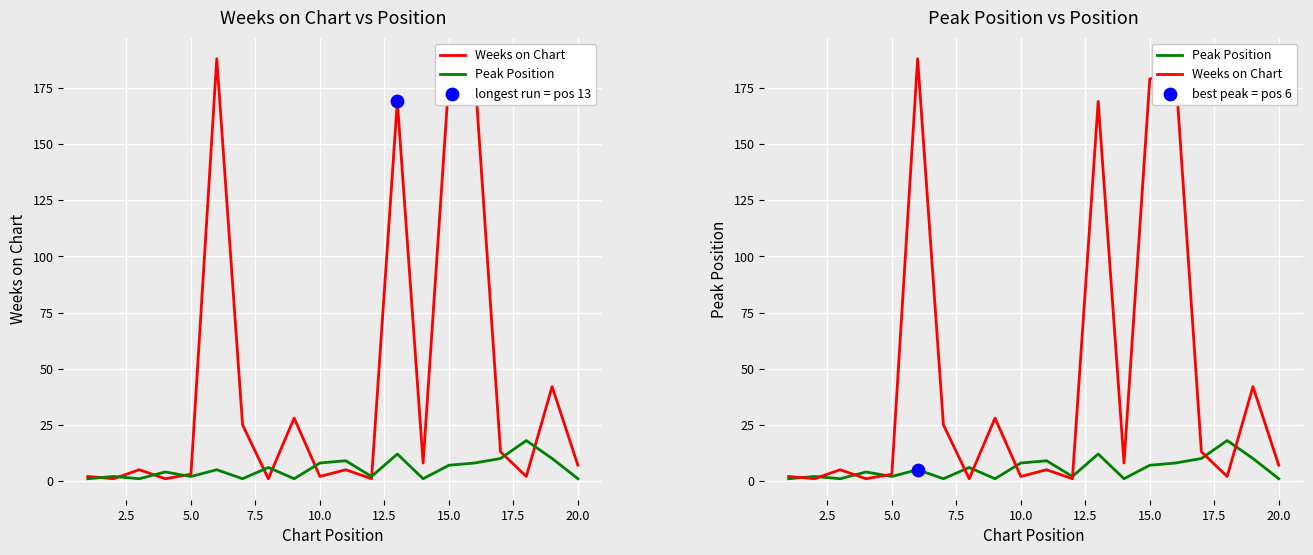

Which series contains the highest Y value?

Weeks on Chart